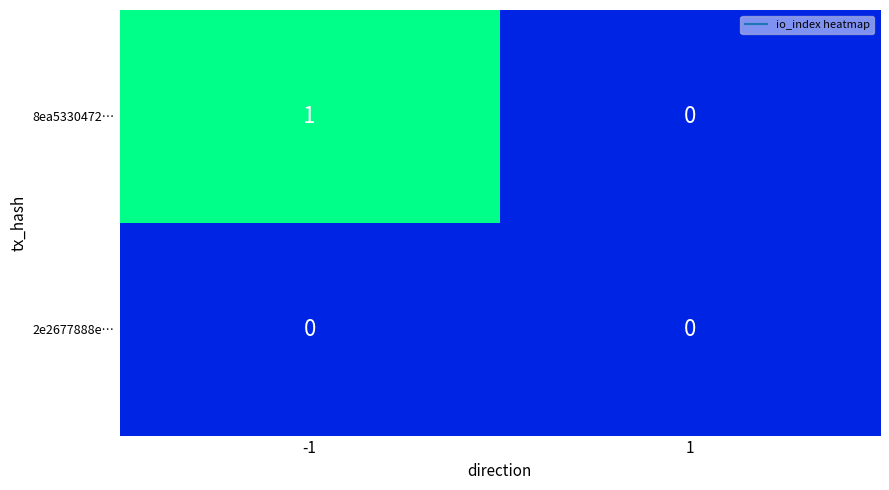

Which series has the largest total across all categories?

8ea5330472…